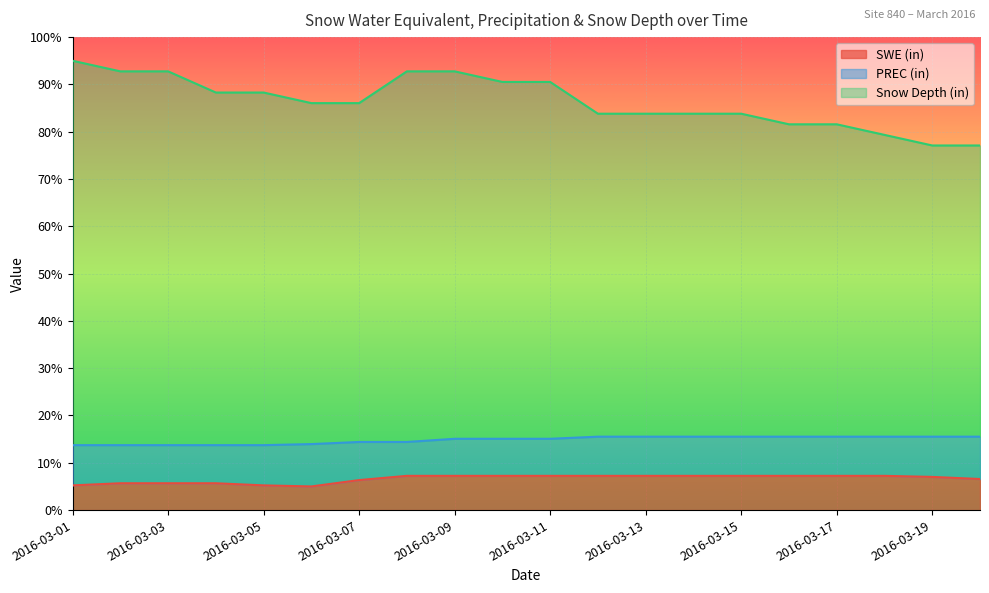

Reading right to left, what are all the values shown in this chart?

SWE (in): 2016-03-20=6.6	2016-03-19=7.0	2016-03-18=7.2	2016-03-17=7.2	2016-03-16=7.2	2016-03-15=7.2	2016-03-14=7.2	2016-03-13=7.2	2016-03-12=7.2	2016-03-11=7.2	2016-03-10=7.2	2016-03-09=7.2	2016-03-08=7.2	2016-03-07=6.3	2016-03-06=5.0	2016-03-05=5.2	2016-03-04=5.7	2016-03-03=5.7	2016-03-02=5.7	2016-03-01=5.2
PREC (in): 2016-03-20=15.5	2016-03-19=15.5	2016-03-18=15.5	2016-03-17=15.5	2016-03-16=15.5	2016-03-15=15.5	2016-03-14=15.5	2016-03-13=15.5	2016-03-12=15.5	2016-03-11=15.1	2016-03-10=15.1	2016-03-09=15.1	2016-03-08=14.4	2016-03-07=14.4	2016-03-06=14.0	2016-03-05=13.7	2016-03-04=13.7	2016-03-03=13.7	2016-03-02=13.7	2016-03-01=13.7
Snow Depth (in): 2016-03-20=77.1	2016-03-19=77.1	2016-03-18=79.3	2016-03-17=81.6	2016-03-16=81.6	2016-03-15=83.8	2016-03-14=83.8	2016-03-13=83.8	2016-03-12=83.8	2016-03-11=90.5	2016-03-10=90.5	2016-03-09=92.8	2016-03-08=92.8	2016-03-07=86.0	2016-03-06=86.0	2016-03-05=88.3	2016-03-04=88.3	2016-03-03=92.8	2016-03-02=92.8	2016-03-01=95.0